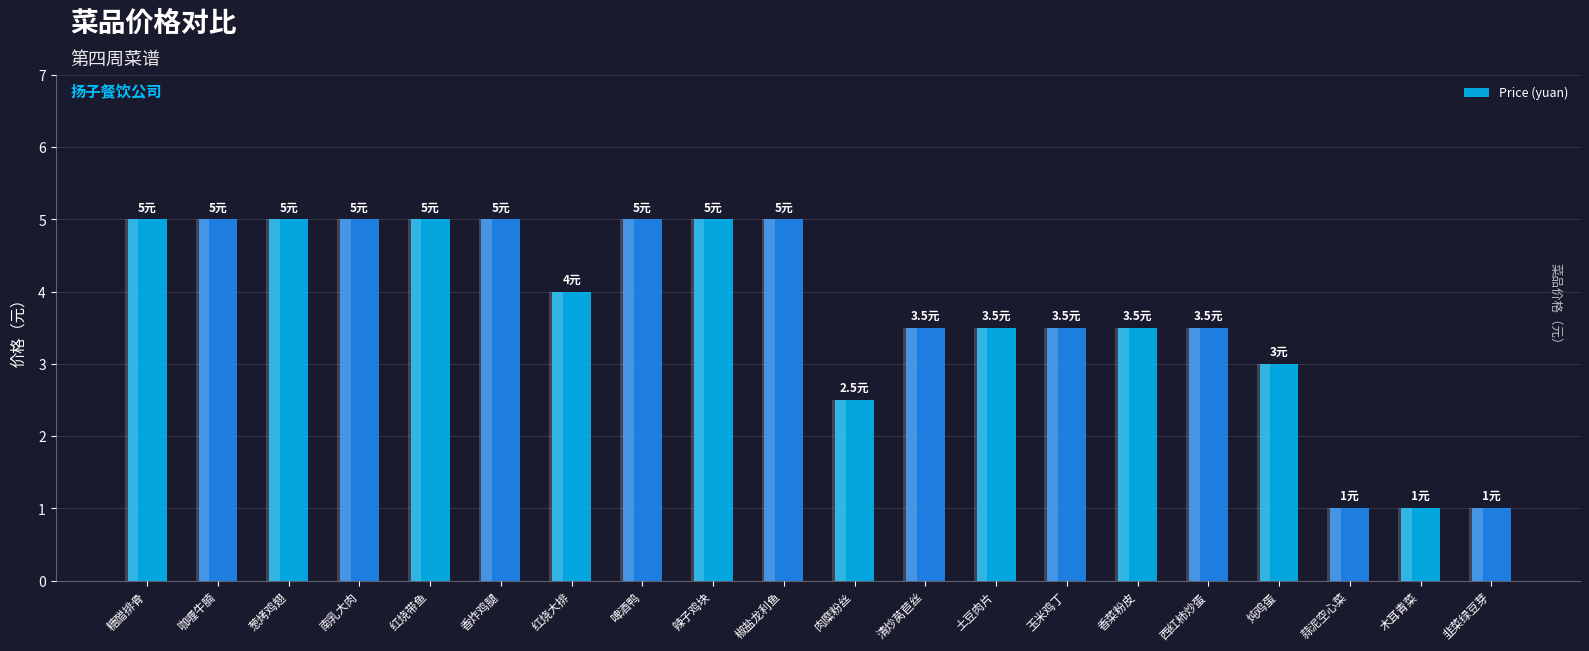

Rank the categories by value from highest to lowest.

糖醋排骨, 咖喱牛腩, 葱烤鸡翅, 南乳大肉, 红烧带鱼, 香炸鸡腿, 啤酒鸭, 辣子鸡块, 椒盐龙利鱼, 红烧大排, 清炒莴苣丝, 土豆肉片, 玉米鸡丁, 香菜粉皮, 西红柿炒蛋, 炖鸡蛋, 肉糜粉丝, 蒜泥空心菜, 木耳青菜, 韭菜绿豆芽